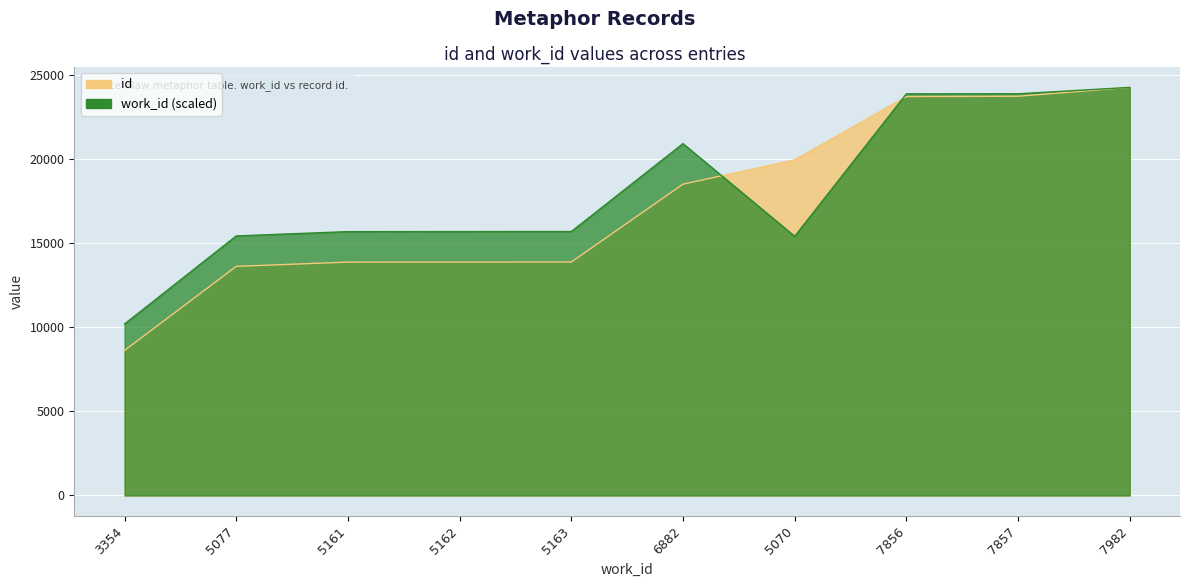

Between which two adjacent categories do id and work_id first intersect?

6882 and 5070